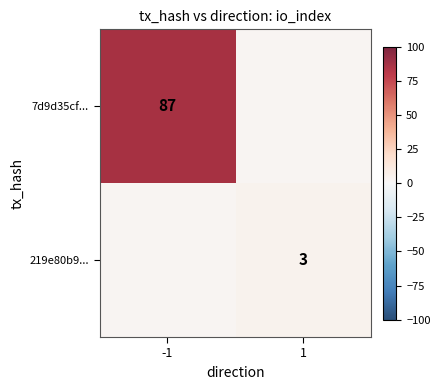

At -1, list the series in order from smallest to largest.

219e80b9..., 7d9d35cf...